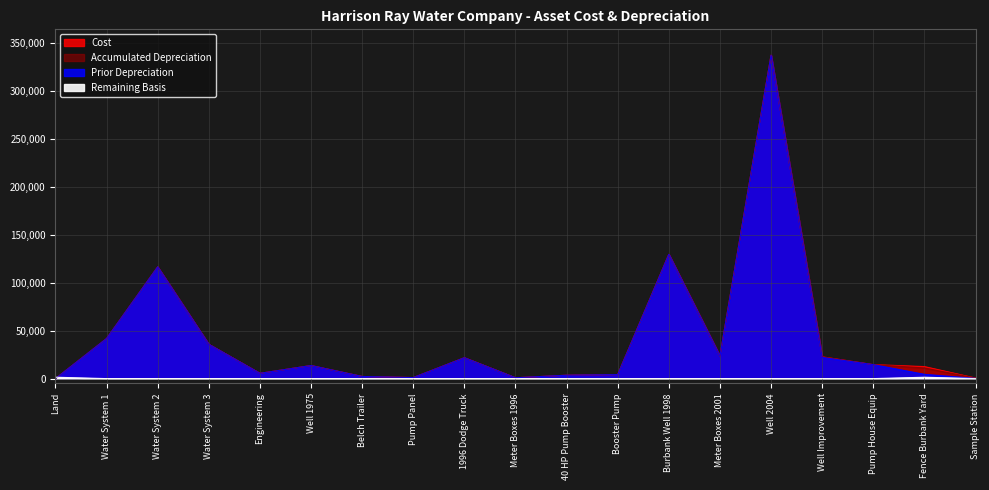

How many data points in Accumulated Depreciation are less than 13645?

9